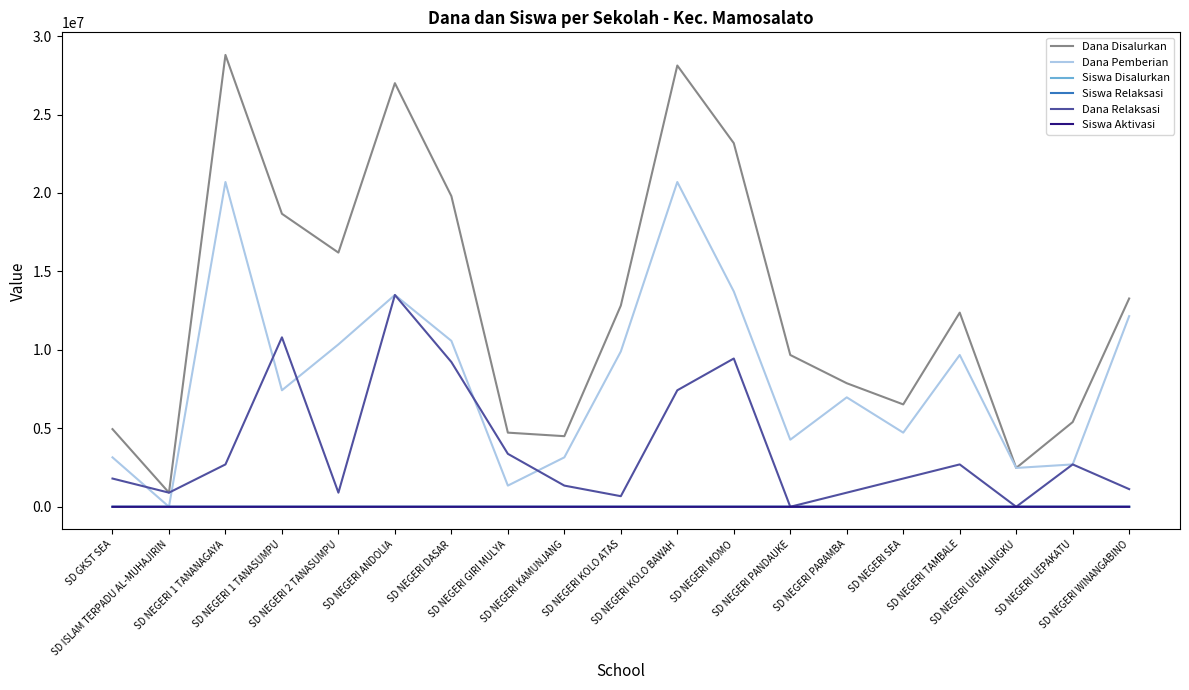

What is the maximum value shown in the chart?

28800000